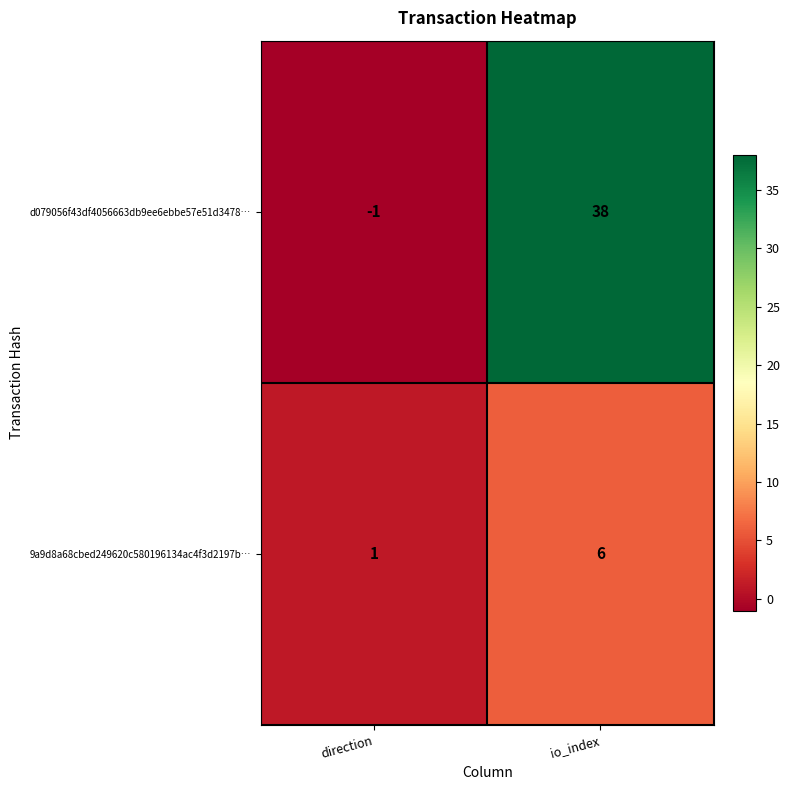

Rank the series by their maximum value, from lowest to highest.

9a9d8a68cbed249620c580196134ac4f3d2197b…, d079056f43df4056663db9ee6ebbe57e51d3478…